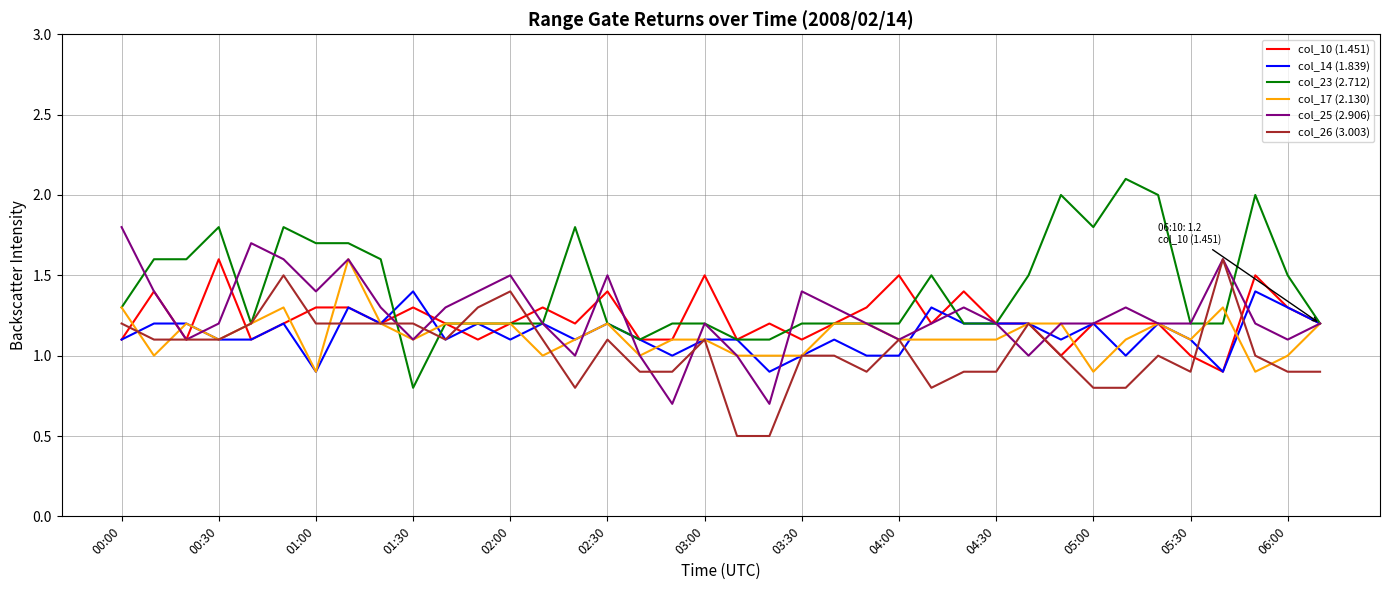

Which series has the widest spread of values?

col_23 (2.712)